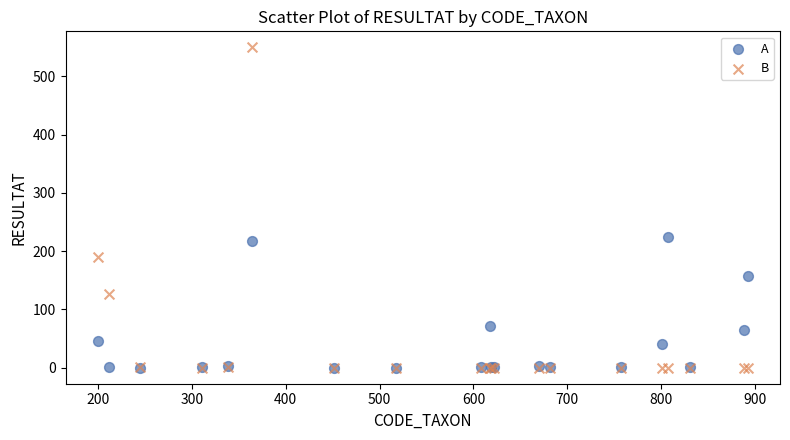

Which series contains the highest Y value?

B